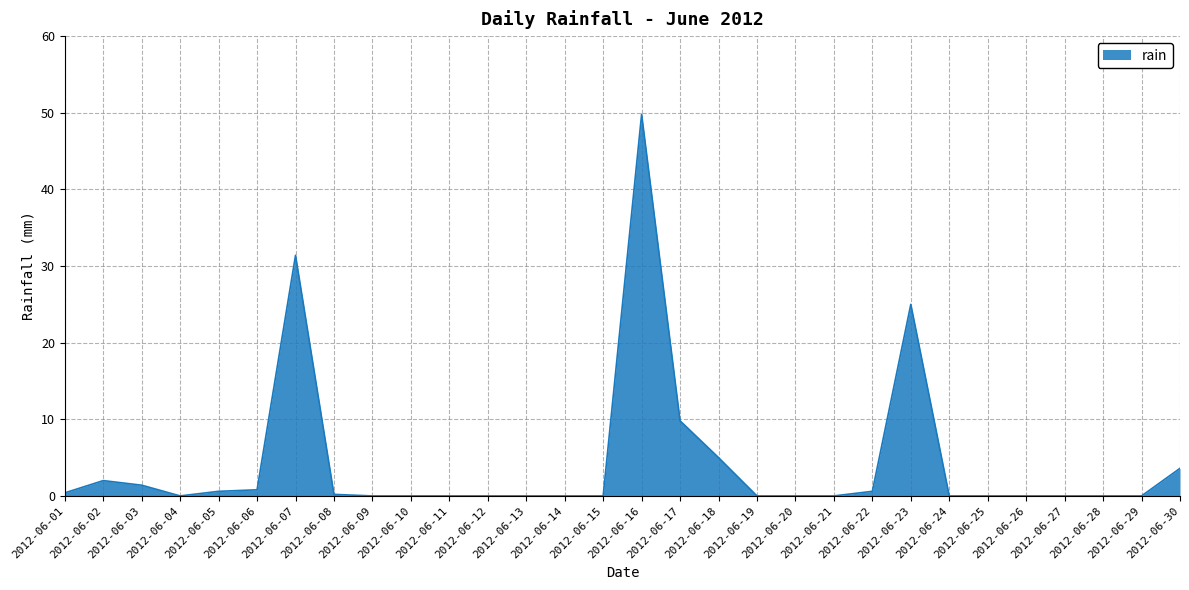

Where is the data nearest to the value 24?

2012-06-23